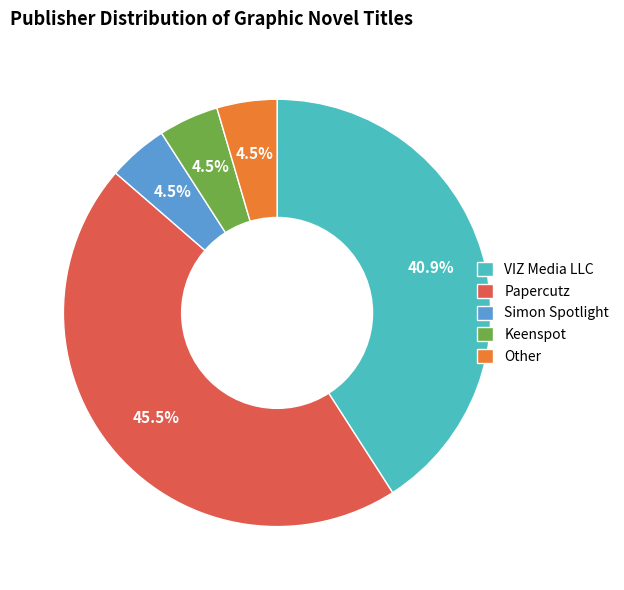

What is the ratio of the value at Simon Spotlight to the value at Keenspot?

1.0